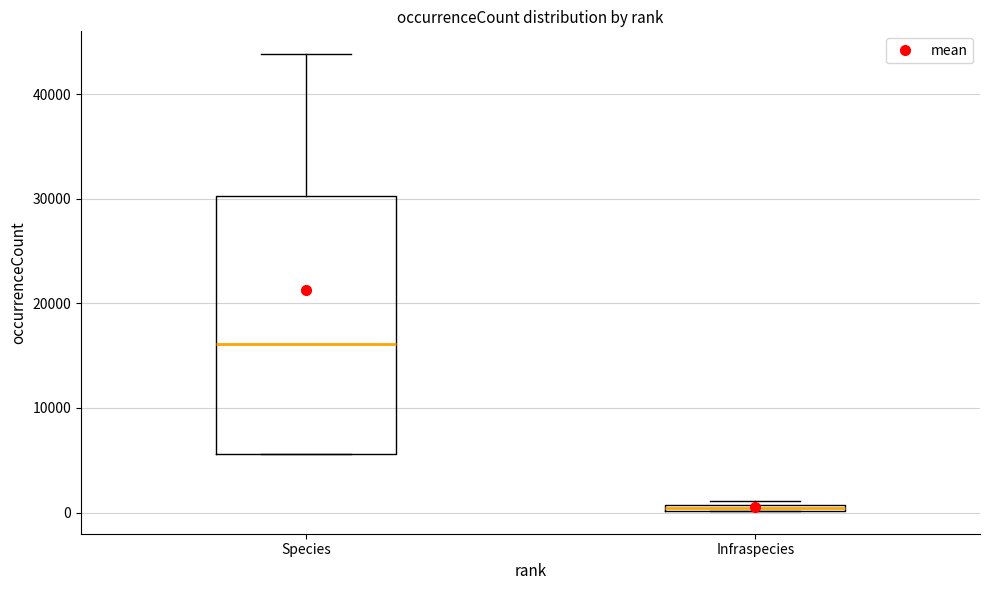

Which box is the tallest, from its lower edge to its upper edge?

Species